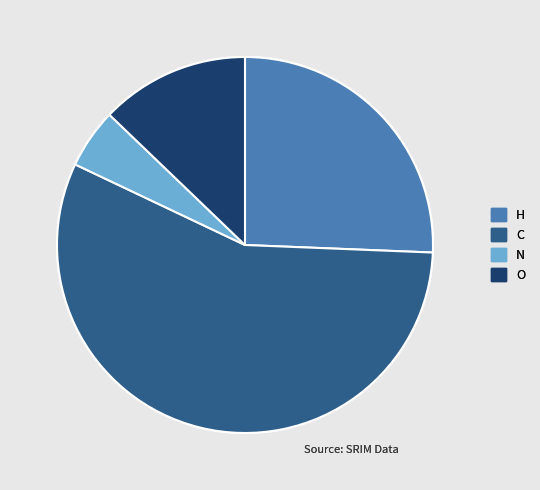

Does H represent more than half of the total?

No